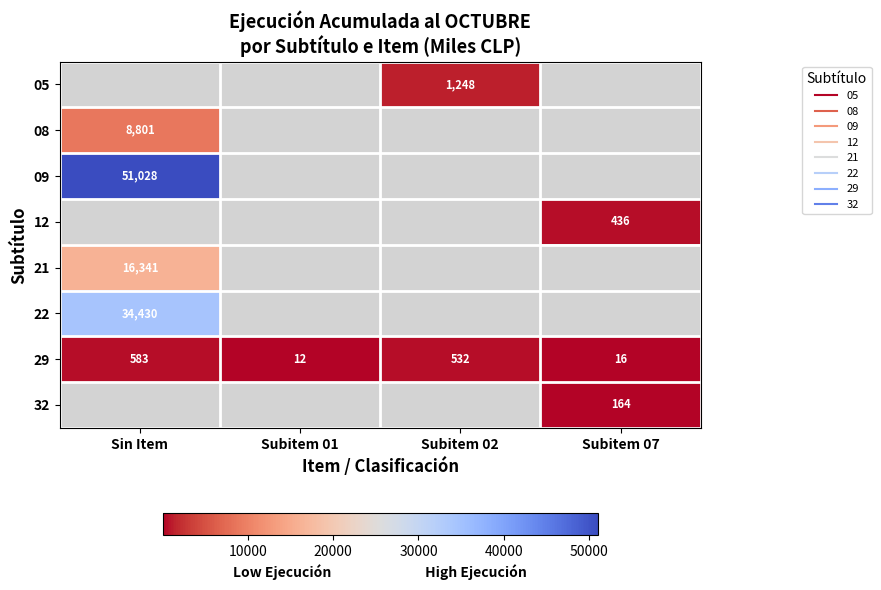

Which category has the highest value in the 09 series?

Sin Item